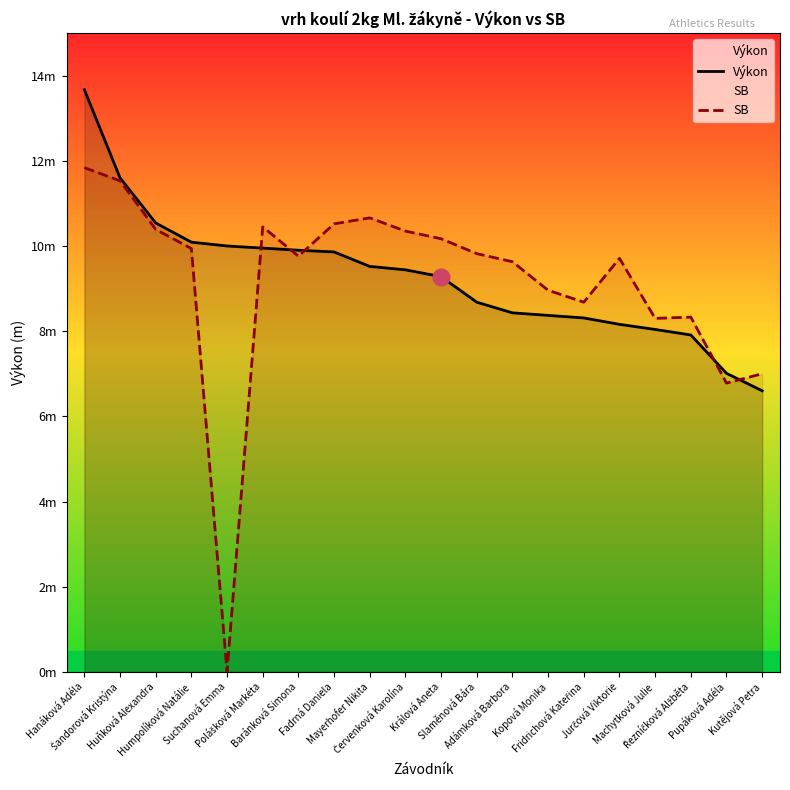

Rank the series by their maximum value, from highest to lowest.

Výkon, SB